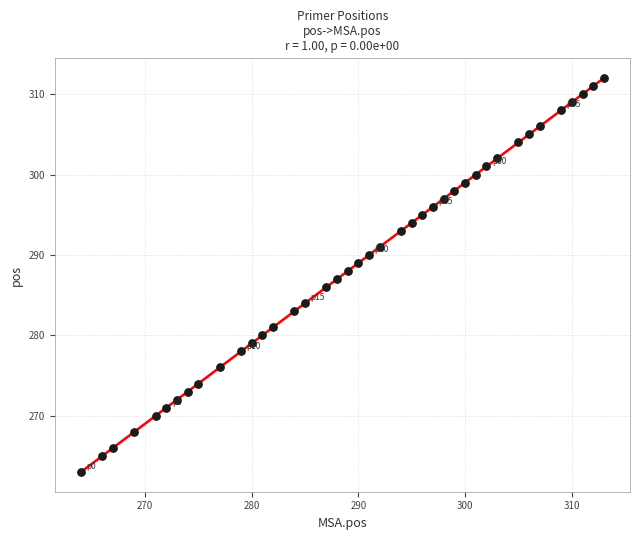

What is the range of X values (max minus min)?

49